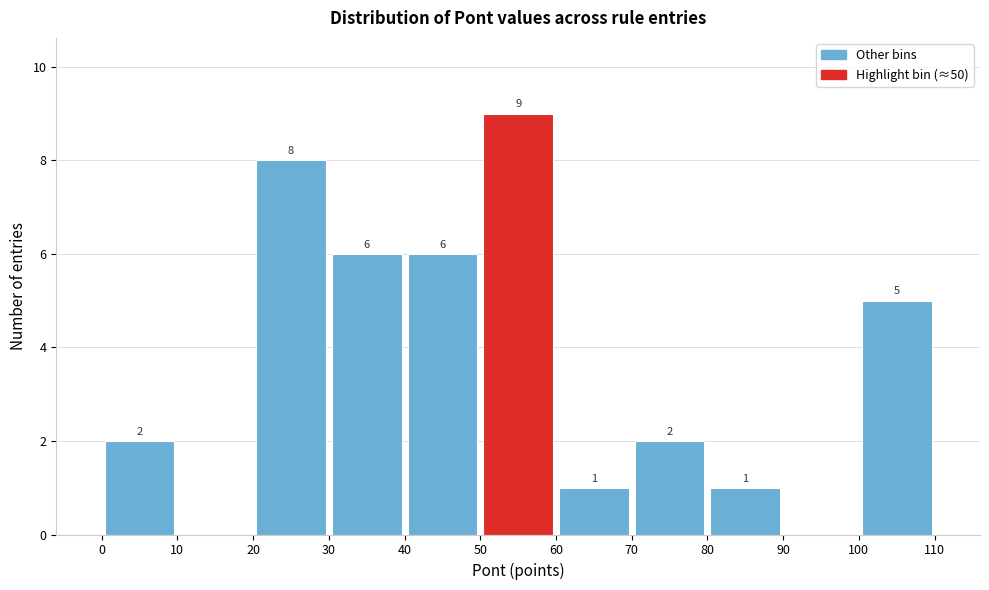

Over which range of the x-axis is the bar tallest?

50 to 60